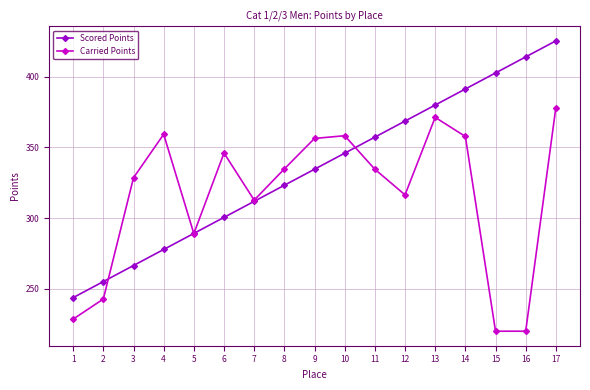

In Carried Points, how many points are higher than both neighbors (excluding endpoints)?

4